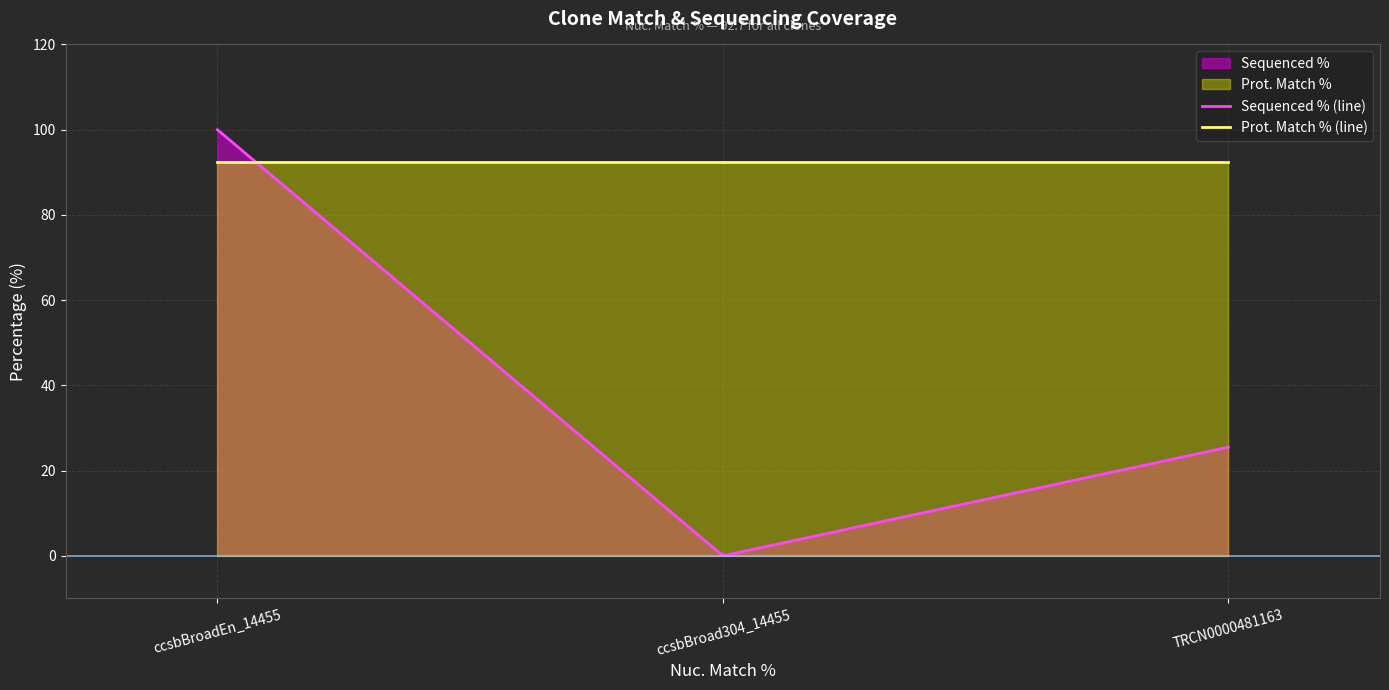

At which category is the sum across all series the highest?

ccsbBroadEn_14455